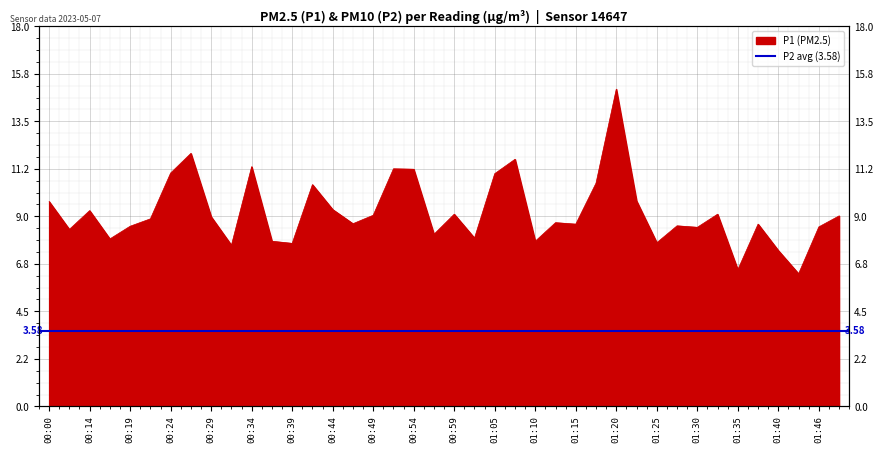

Which category has the lowest value across all series?

01:43